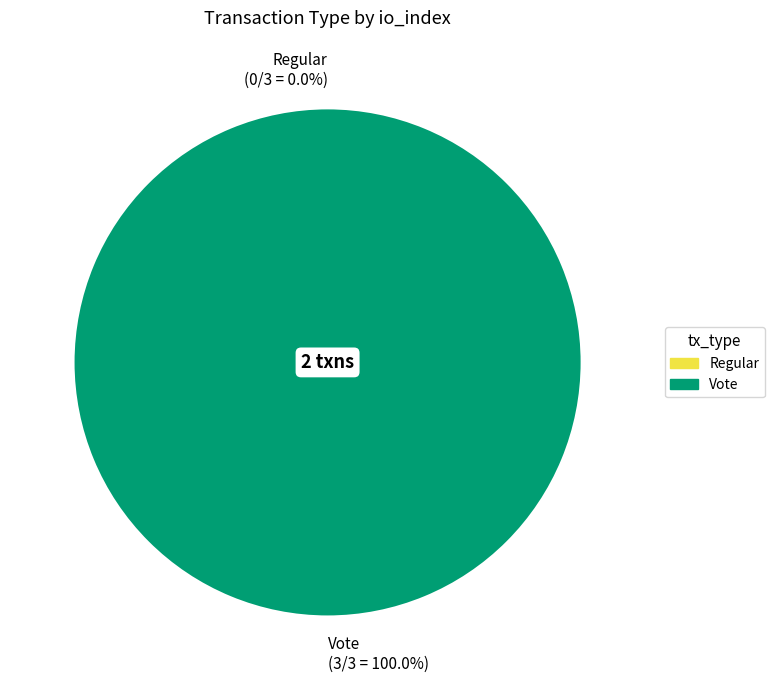

What portion of the pie excludes Regular?

100.0%